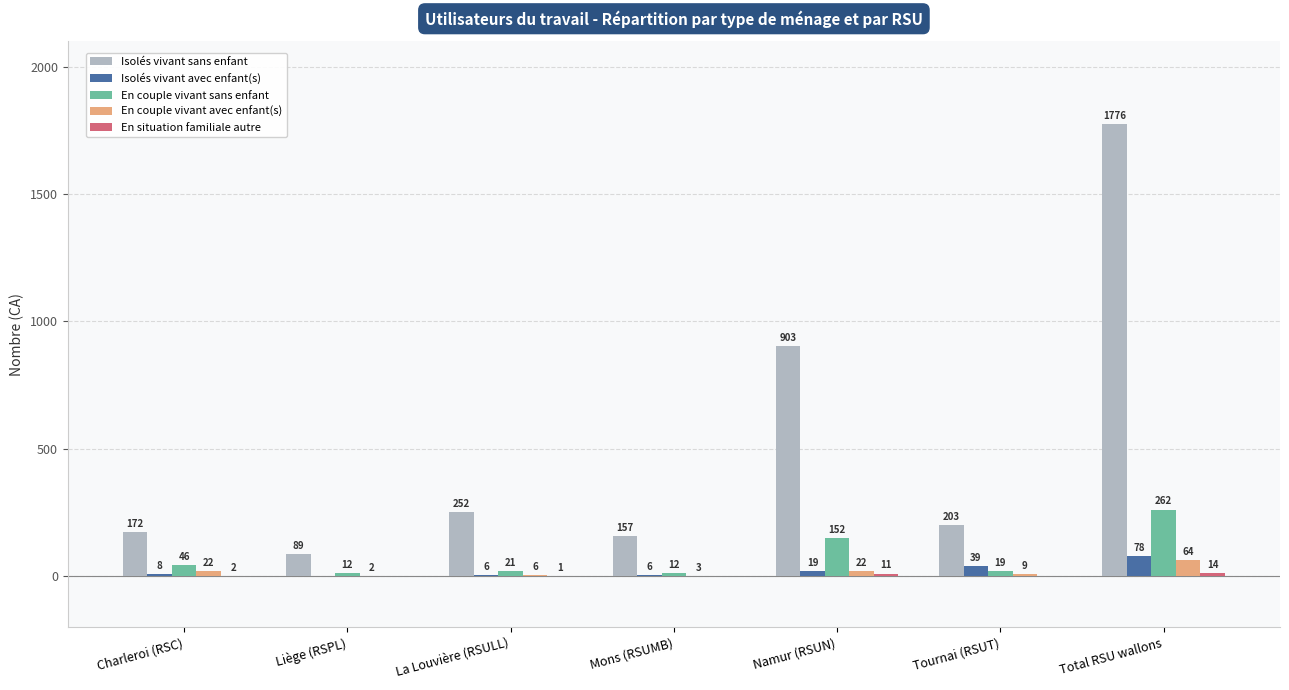

What value does the En couple vivant sans enfant series have at Mons (RSUMB), to the nearest 10?

10